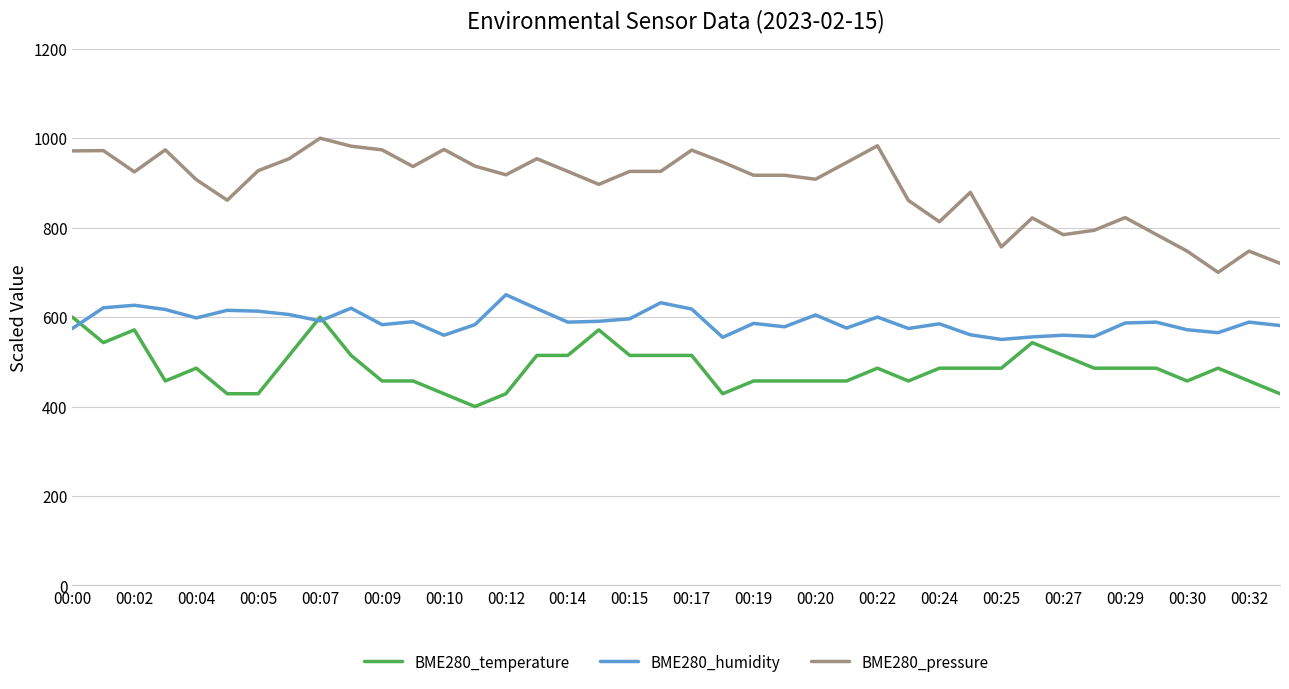

True or false: BME280_pressure and BME280_temperature intersect in this chart.

False